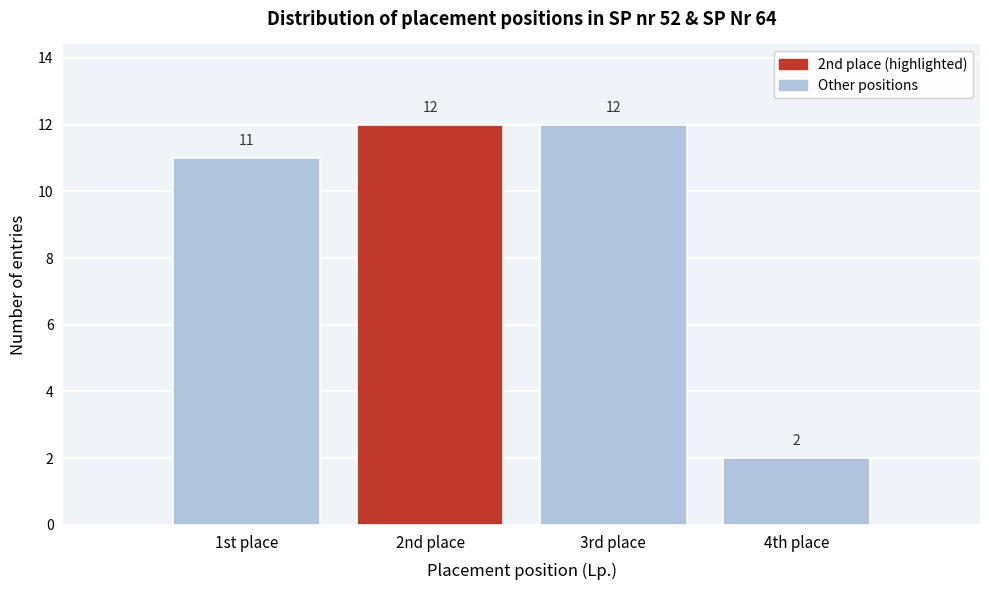

Reading left to right, extract all data points from this chart.

11	12	12	2